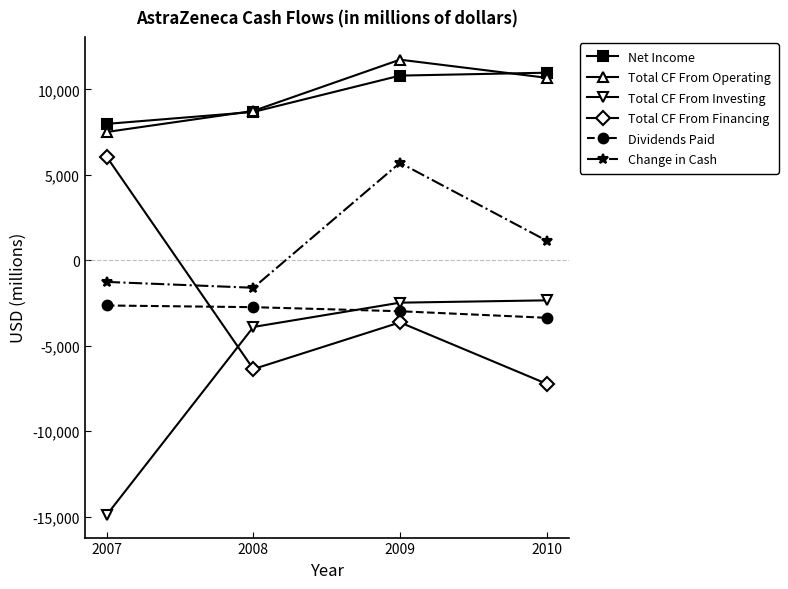

Which series has the largest range (max minus min)?

Total CF From Financing